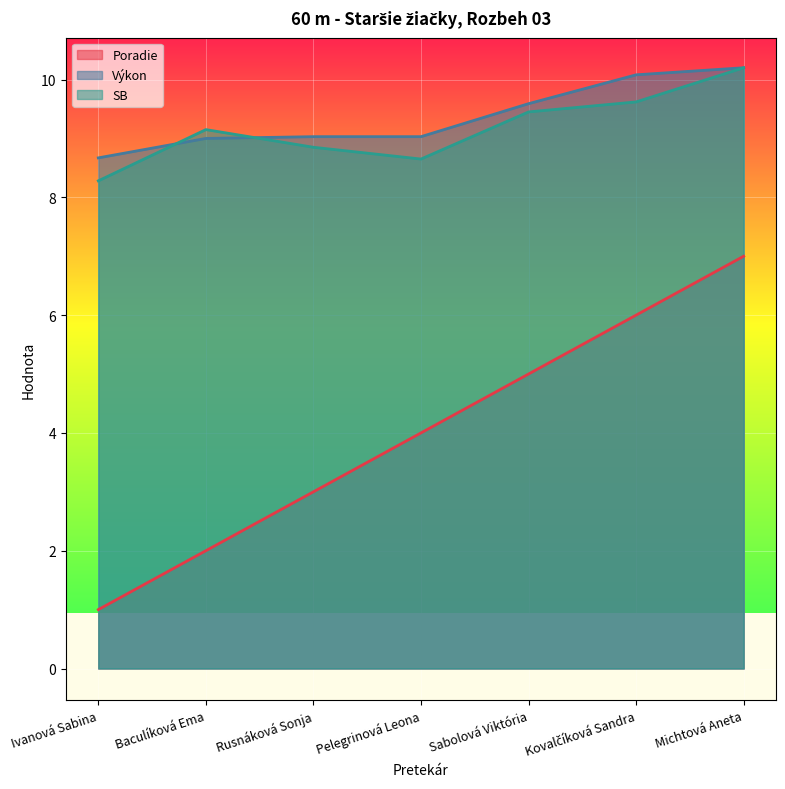

How many data points does each series have?

7